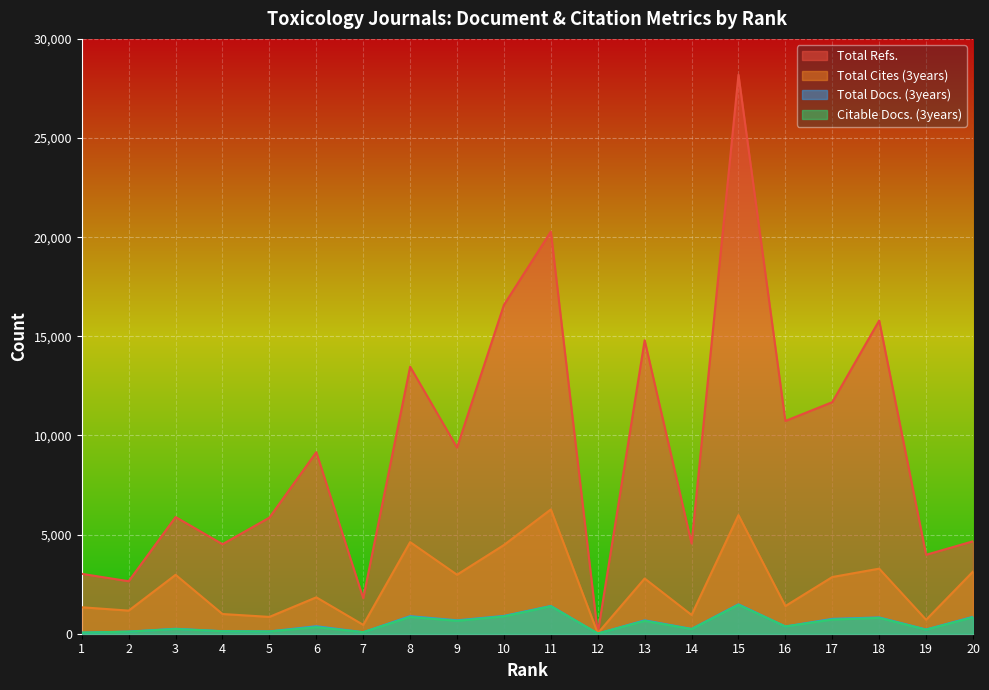

Count the number of categories in the chart.

20